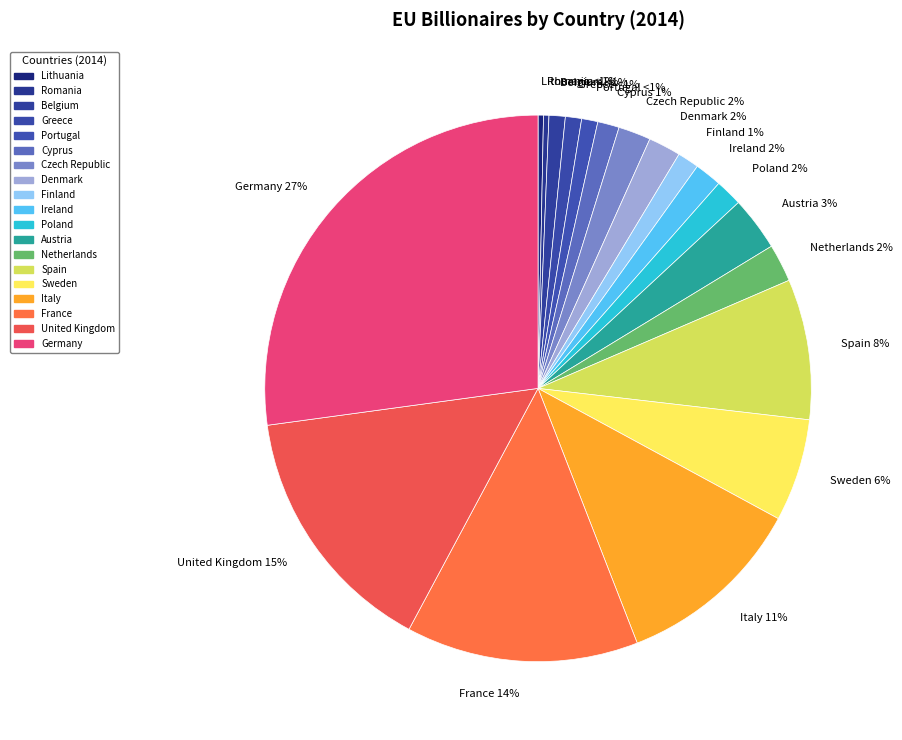

Is there a majority slice in this chart?

No